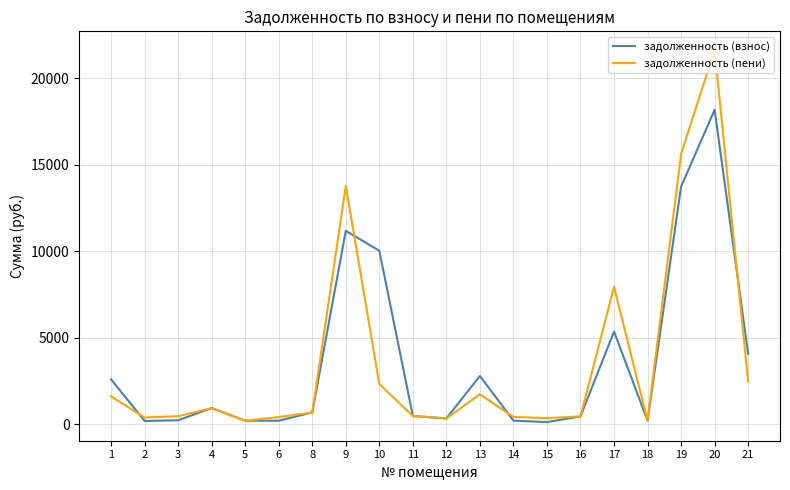

Which series changed the most between 1 and 17?

задолженность (пени)